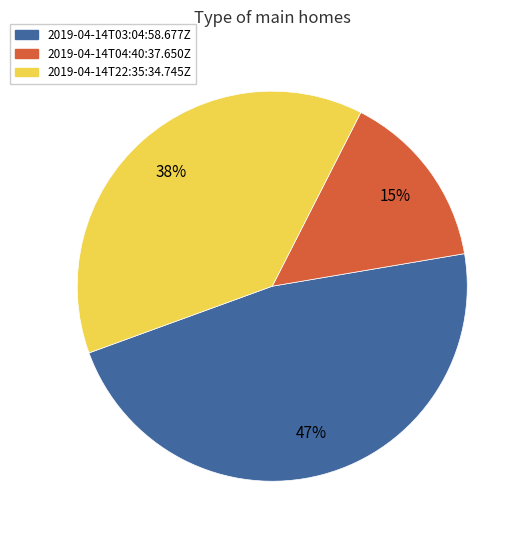

How many segments does this pie chart have?

3